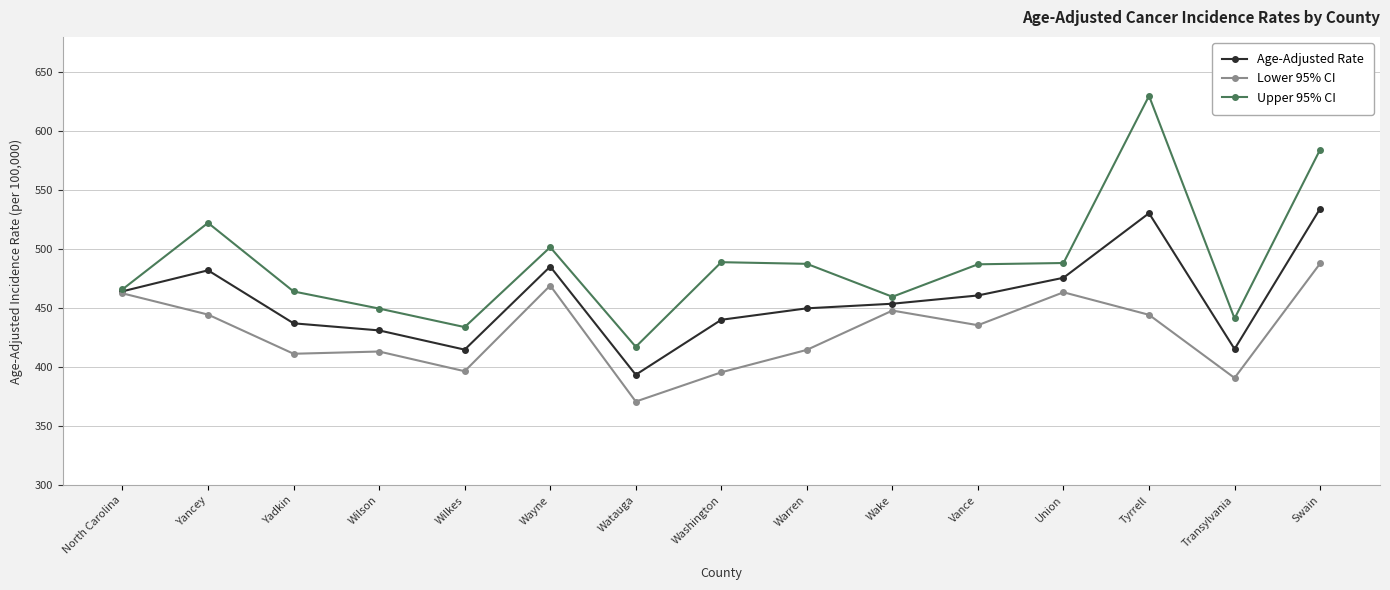

Is the value of Upper 95% CI at North Carolina greater than the value of Lower 95% CI at Warren?

Yes